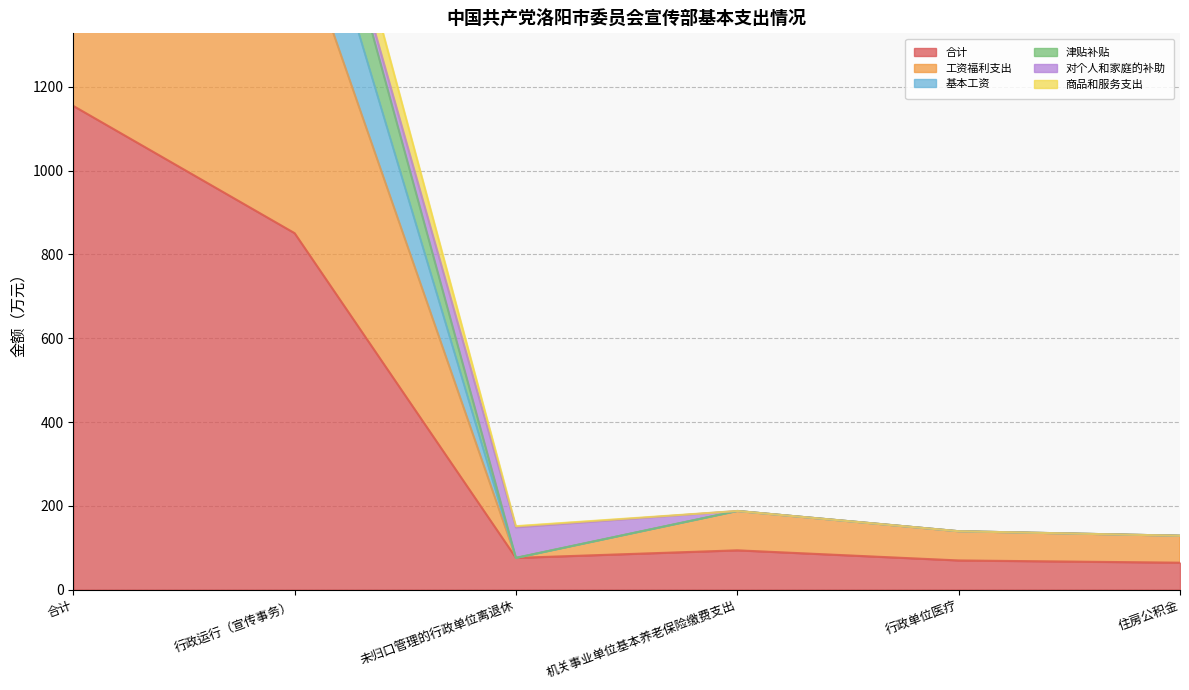

How many interior local peaks does the 合计 series have?

1